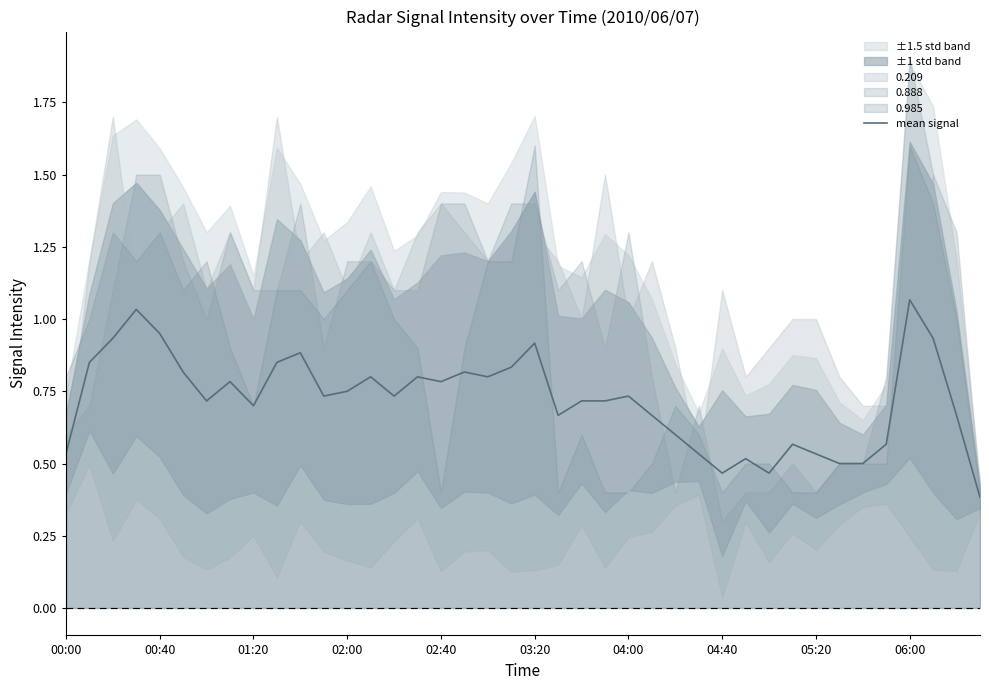

True or false: the data shows 0.7 at 38.

True